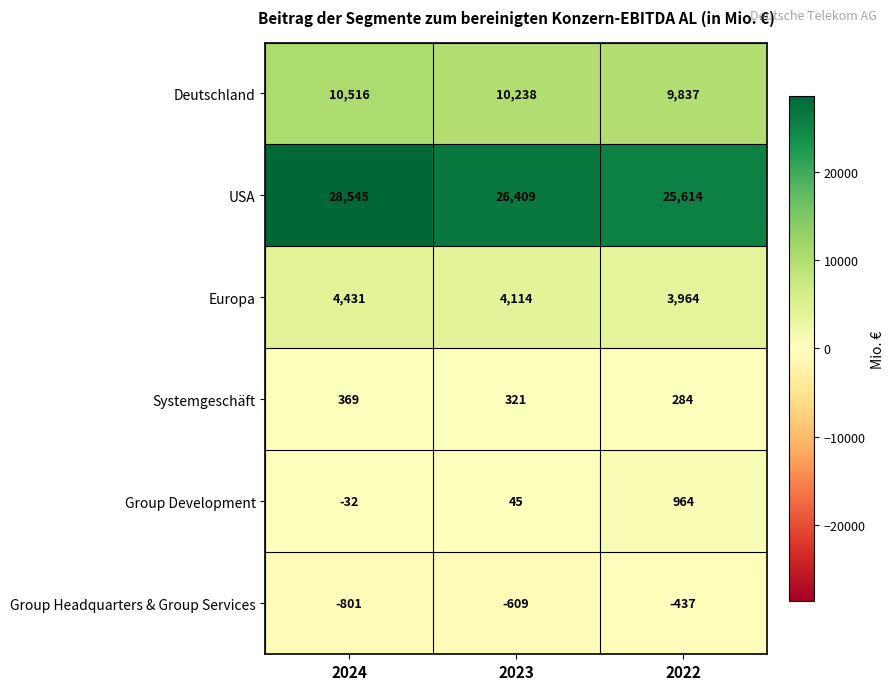

The Group Development series shows 1499 at 2022. True or false?

False